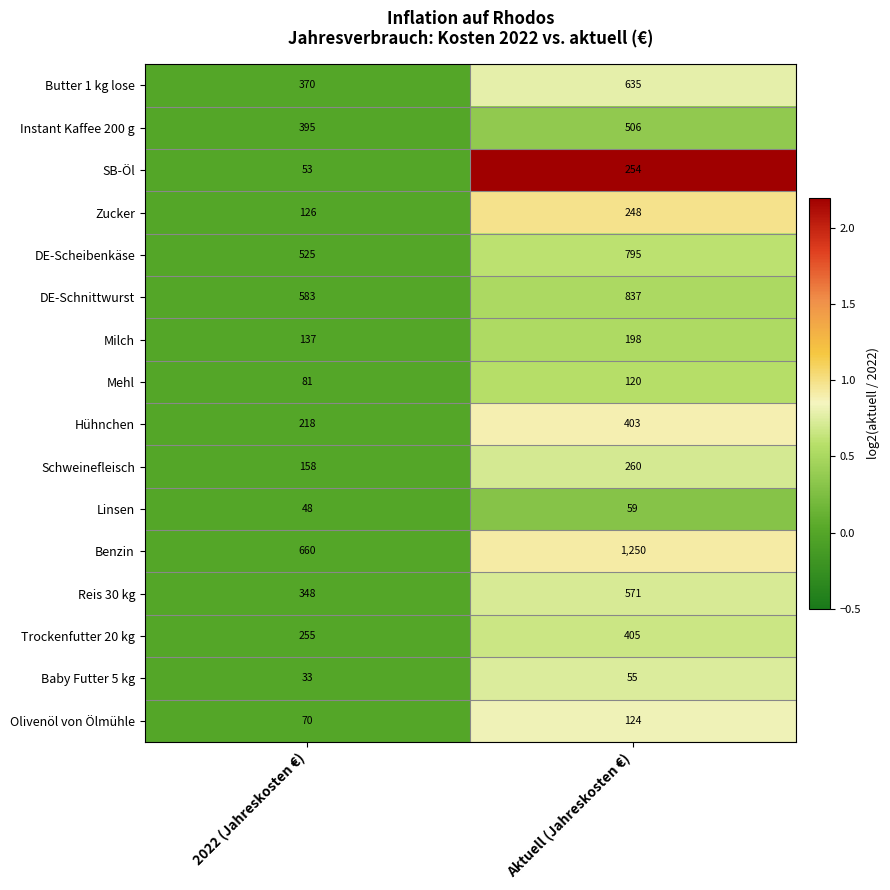

At which category does the chart reach its peak across all series?

Aktuell (Jahreskosten €)